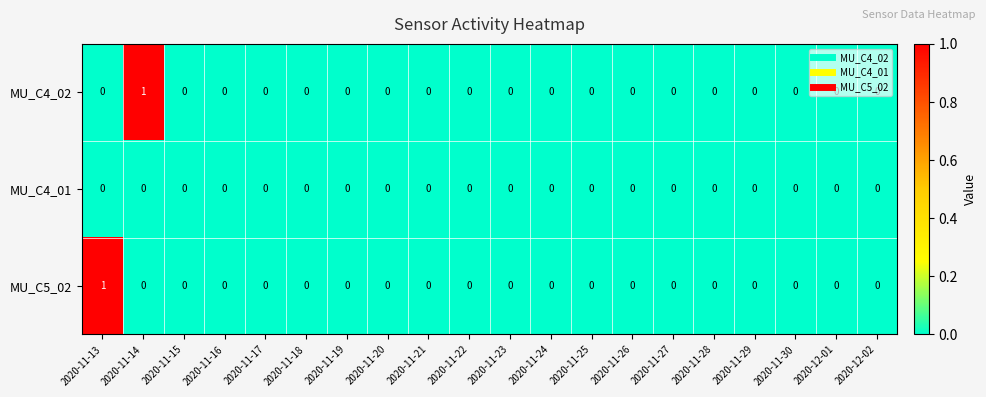

How many MU_C5_02 values are between 0 and 1?

20